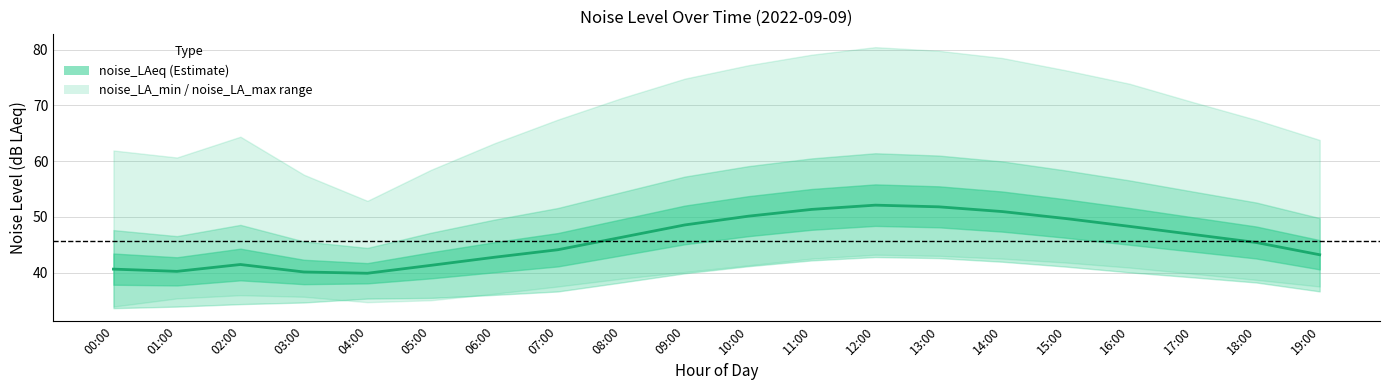

Reading left to right, extract all data points from this chart.

00:00=40.6	01:00=40.2	02:00=41.5	03:00=40.1	04:00=39.9	05:00=41.3	06:00=42.8	07:00=44.1	08:00=46.3	09:00=48.5	10:00=50.1	11:00=51.3	12:00=52.1	13:00=51.8	14:00=51.0	15:00=49.7	16:00=48.3	17:00=46.9	18:00=45.4	19:00=43.2